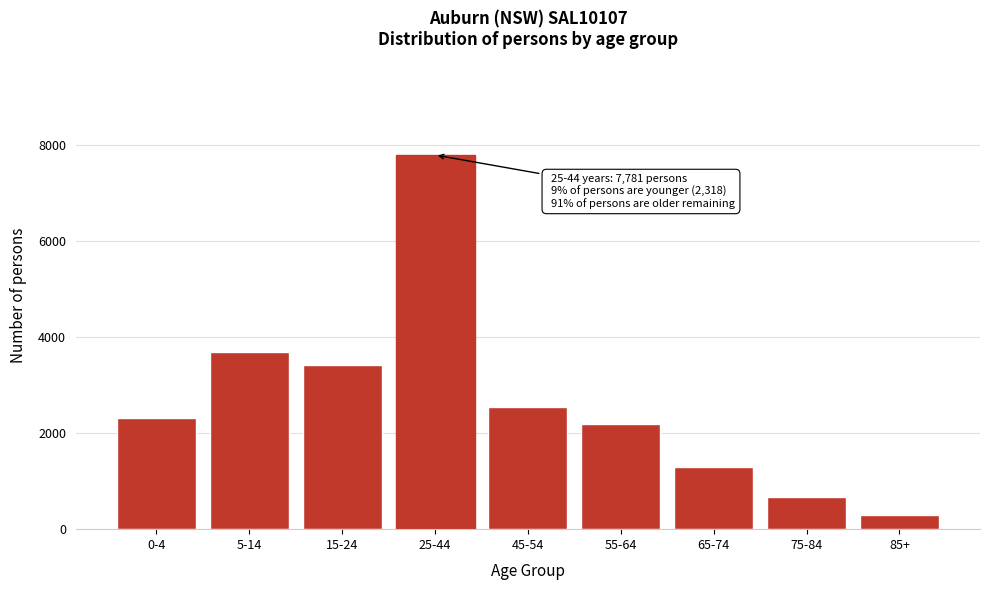

Reading left to right, extract all data points from this chart.

2318	3686	3415	7781	2550	2197	1295	677	305